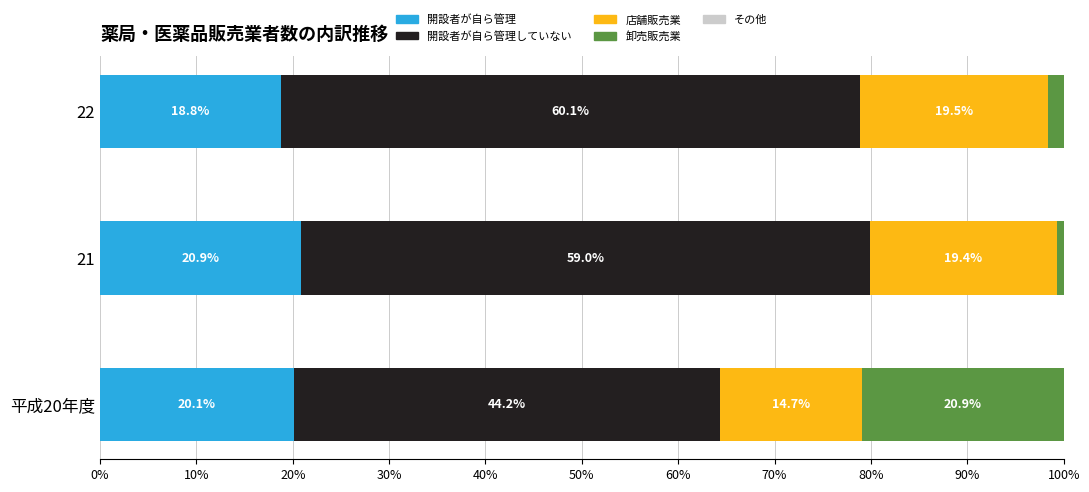

Which category has the lowest value in the 開設者が自ら管理 series?

22